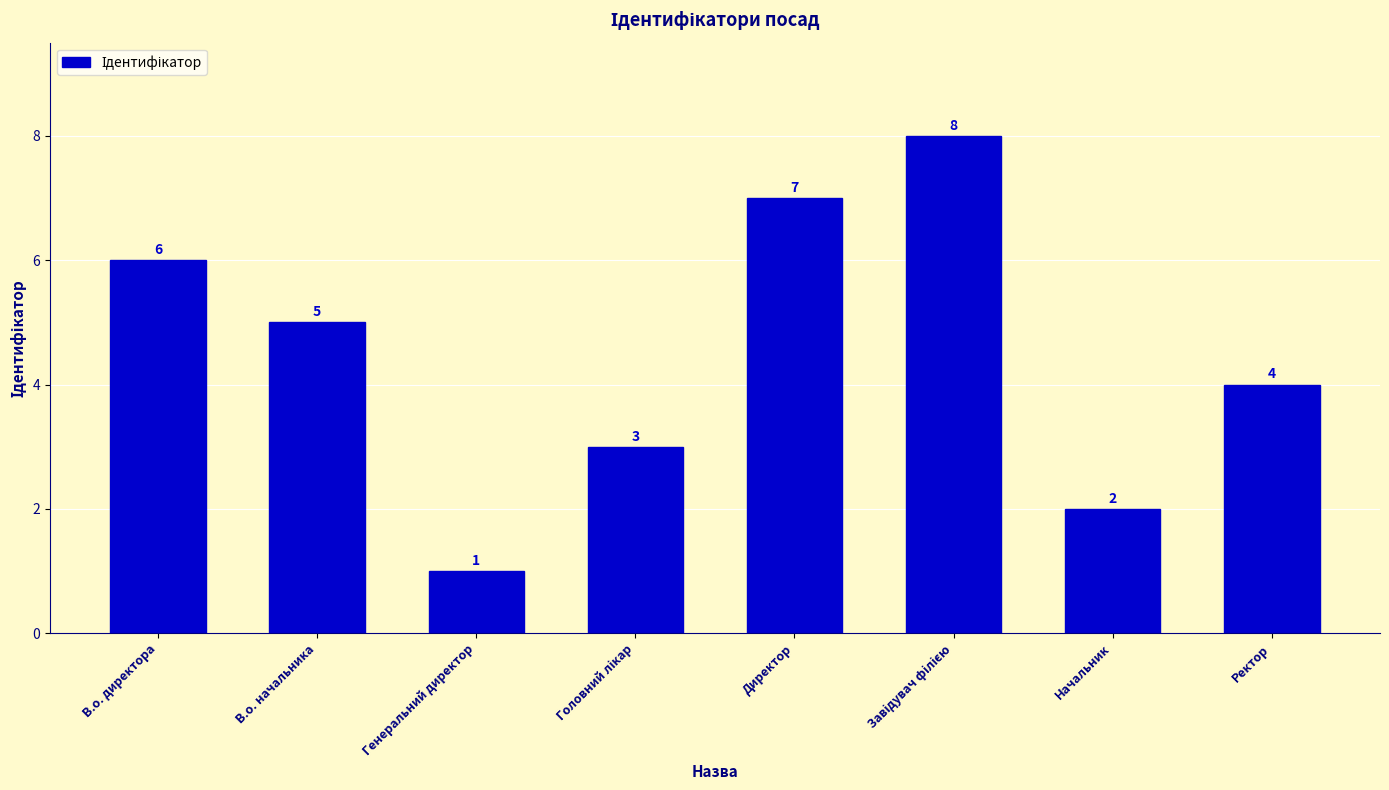

At which label is the value closest to 4?

Ректор